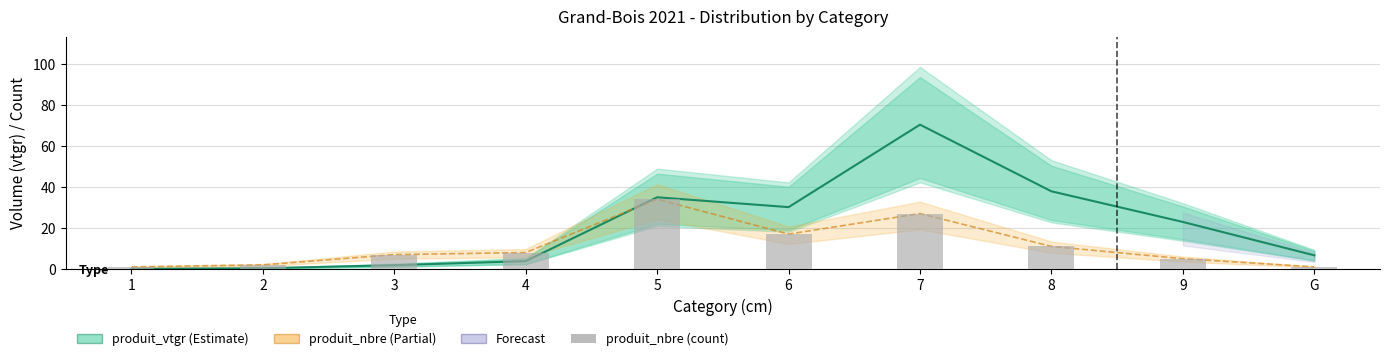

Reading right to left, list all the values displayed in this chart.

produit_vtgr: 6.7	22.9	37.8	70.3	30.1	34.9	3.8	1.8	0.4	0.1
produit_nbre: 1.0	5.0	11.0	27.0	17.0	34.0	8.0	7.0	2.0	1.0